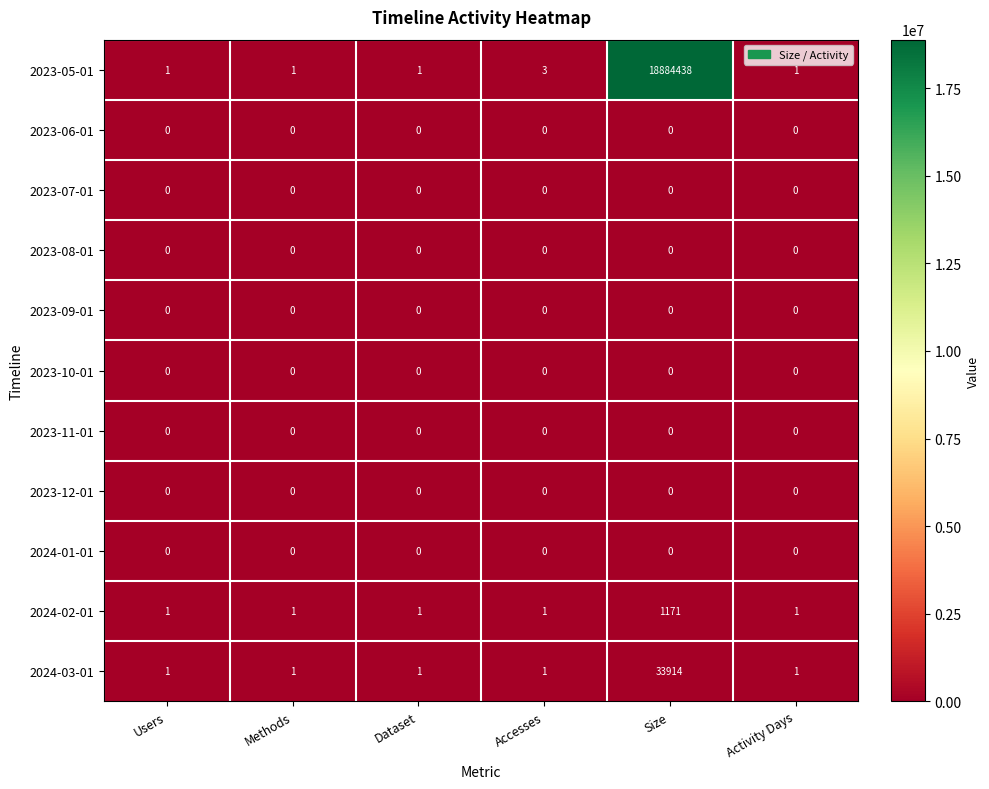

At which category does the chart reach its peak across all series?

Size